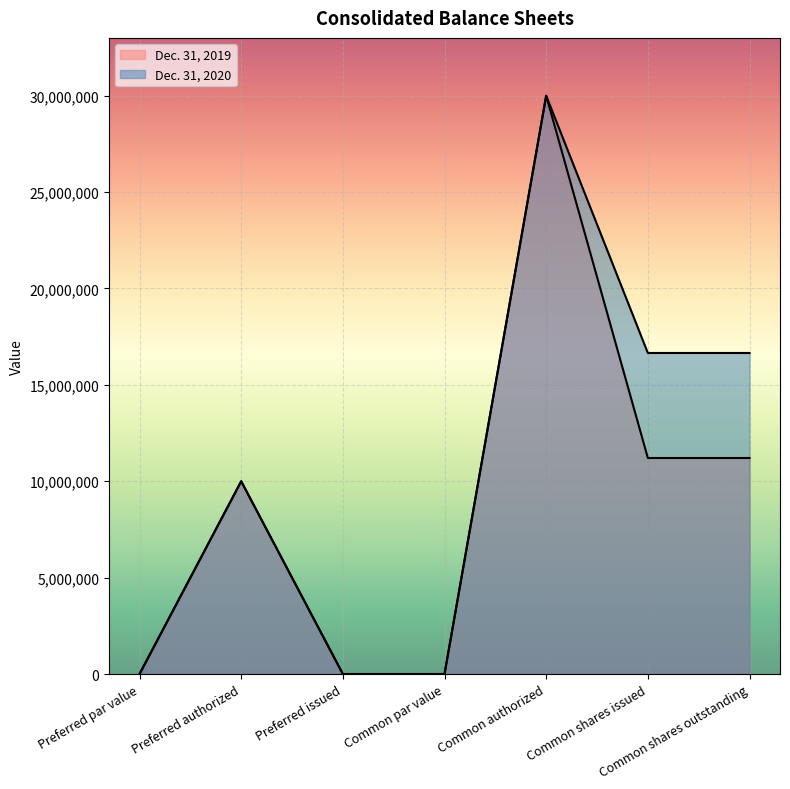

What is the difference between the maximum and minimum values in the Dec. 31, 2020 series?

30000000